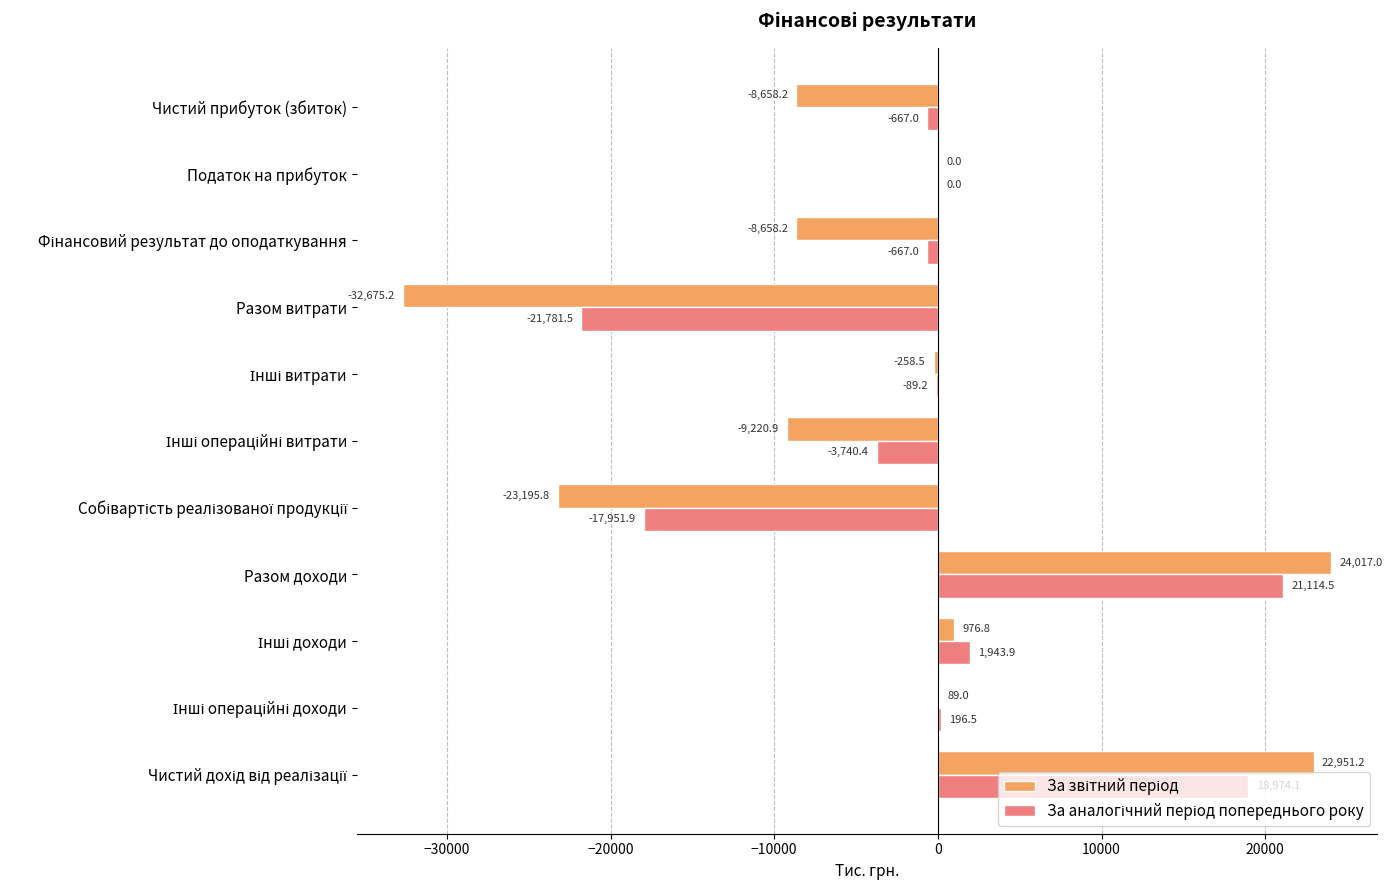

At which category is the sum across all series the highest?

Разом доходи